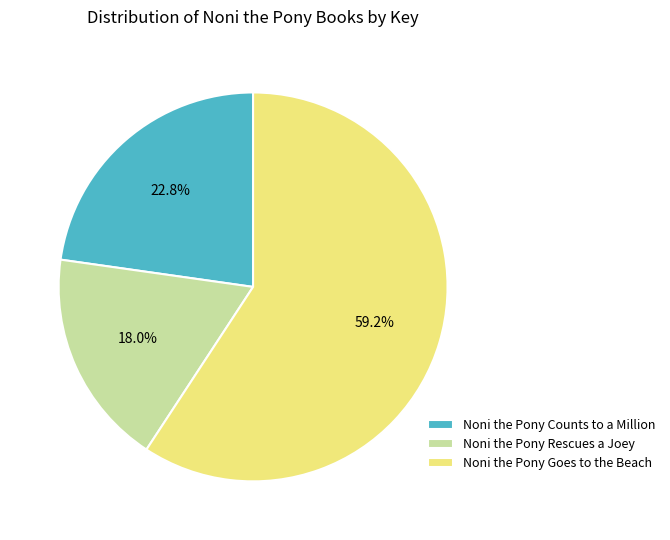

What is the largest slice in the pie chart?

Noni the Pony Goes to the Beach